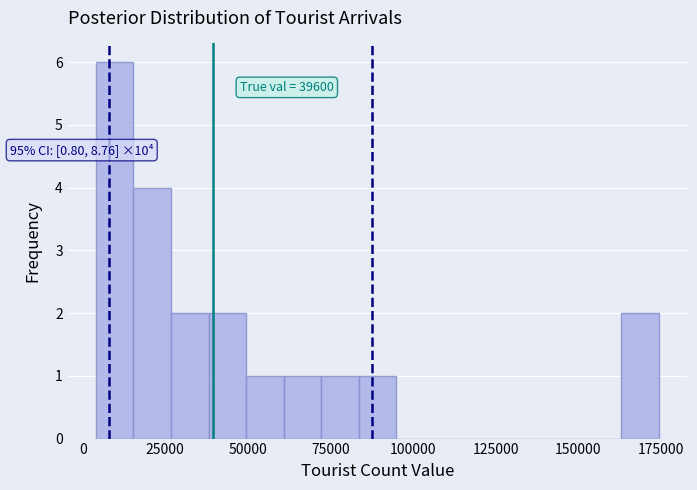

Read against the x-axis, roughly where is the centre of the tallest bar?

10000